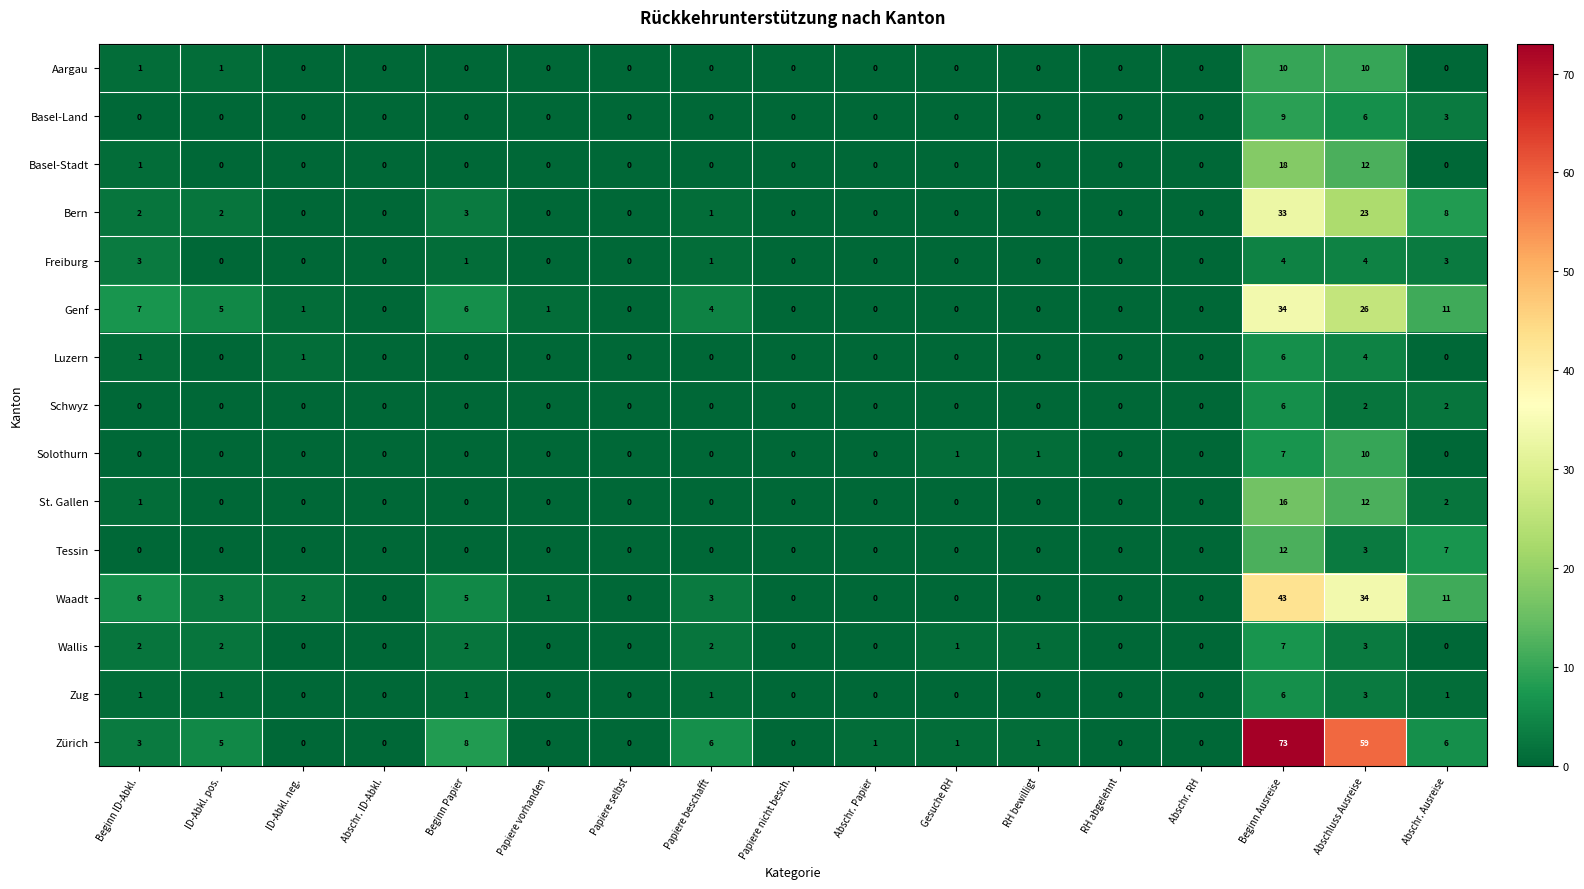

True or false: Bern has a value of 8 at Abschr. Ausreise.

True